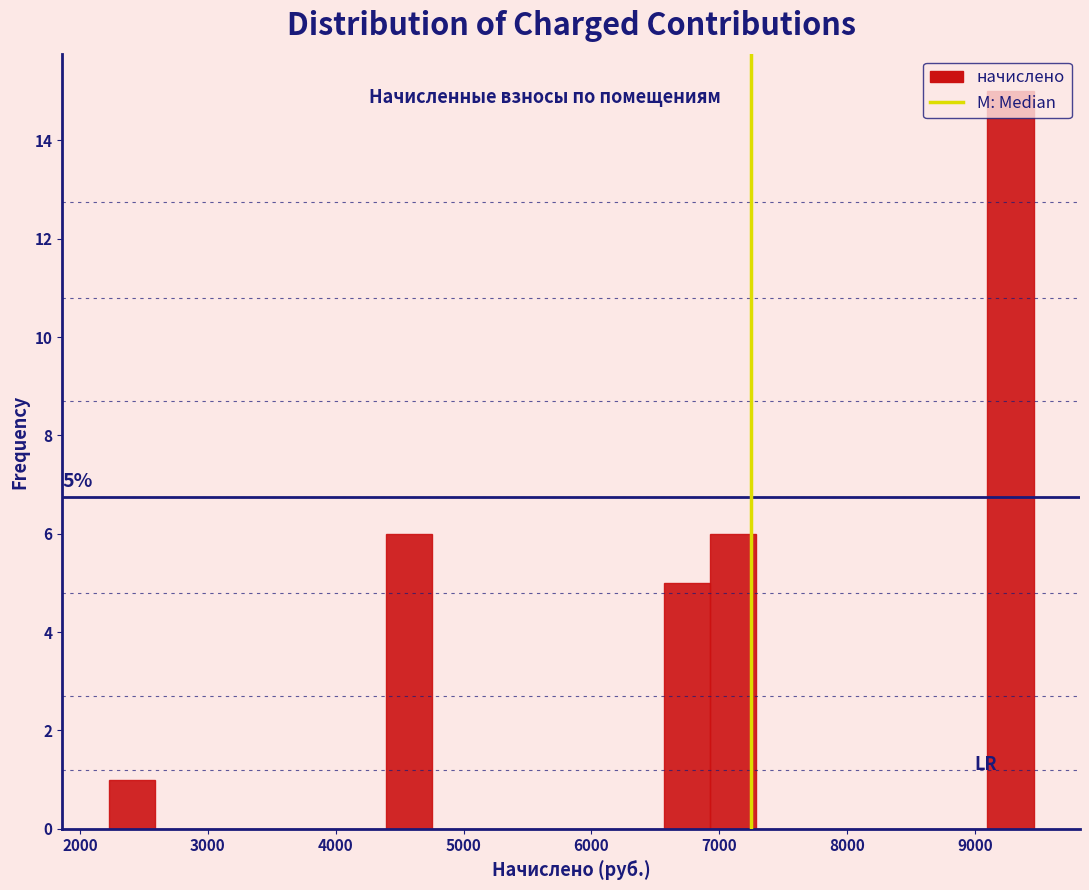

Read against the x-axis, roughly where is the centre of the tallest bar?

9300